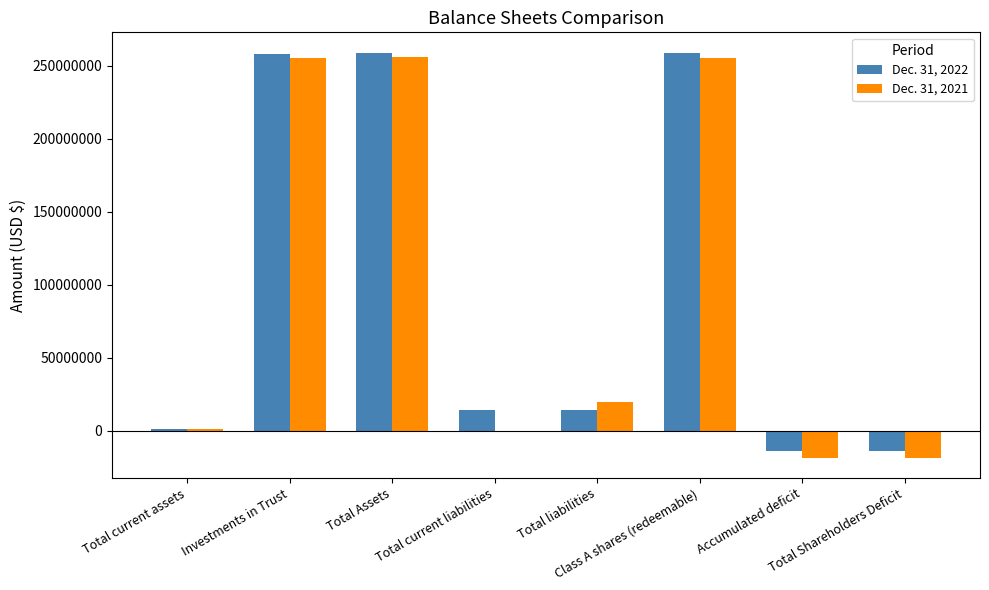

At which label does Dec. 31, 2022 first exceed 14271212?

Investments in Trust